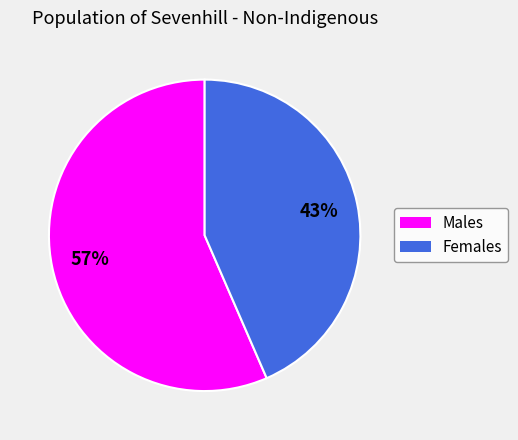

What is the majority slice?

Males